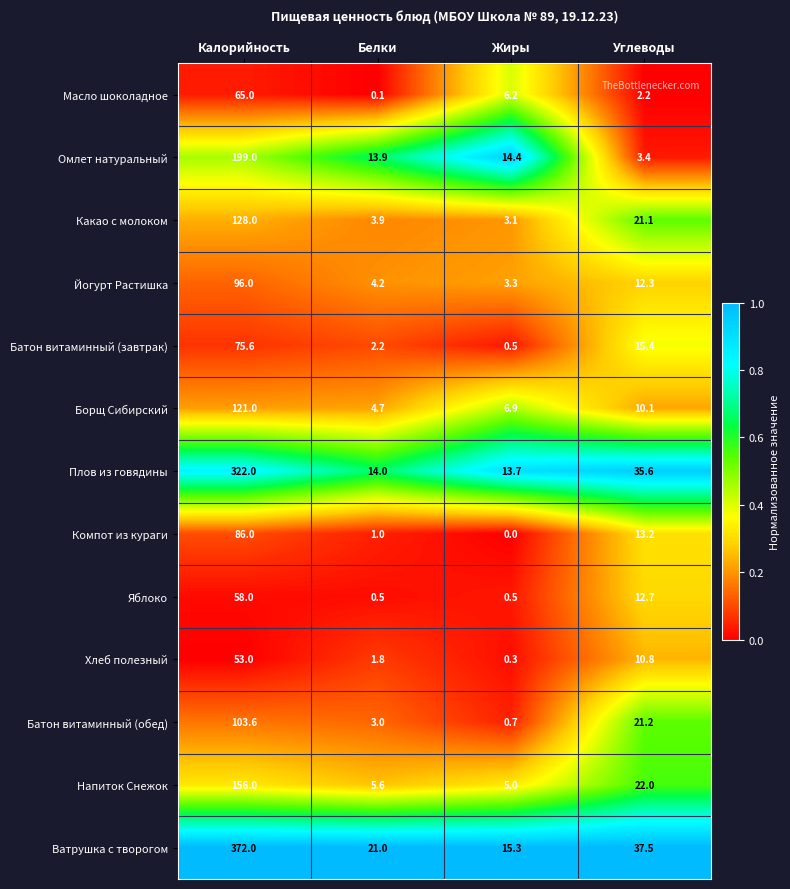

At which category does the chart reach its peak across all series?

Калорийность